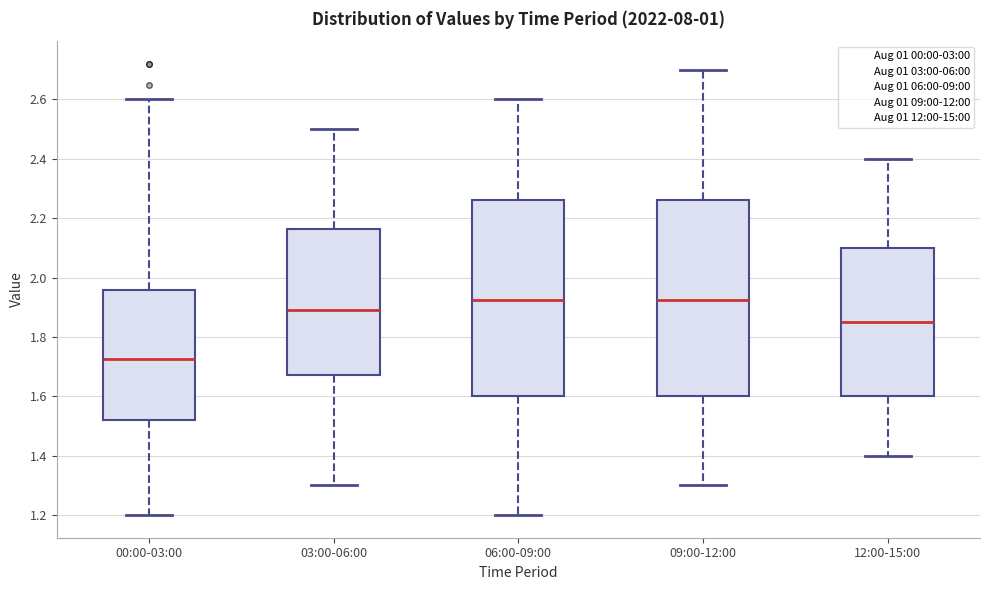

Reading left to right, read every box against the y-axis: the position of its median line, the range the box covers, and the ends of its whiskers. The values are not printed on the chart, so give them approximately, as read against the axis.

00:00-03:00: median 1.72, box 1.52 to 1.96, whiskers 1.20 to 2.60
03:00-06:00: median 1.90, box 1.68 to 2.16, whiskers 1.30 to 2.50
06:00-09:00: median 1.92, box 1.60 to 2.26, whiskers 1.20 to 2.60
09:00-12:00: median 1.92, box 1.60 to 2.26, whiskers 1.30 to 2.70
12:00-15:00: median 1.86, box 1.60 to 2.10, whiskers 1.40 to 2.40